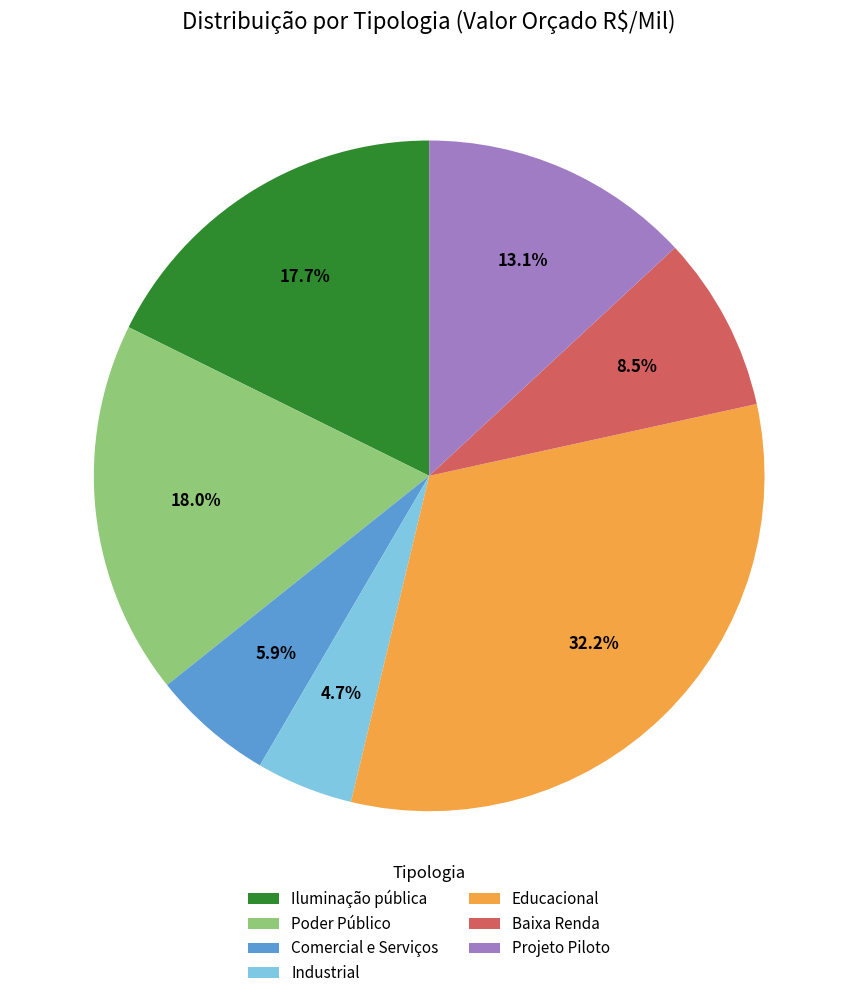

Which has a higher value, Projeto Piloto or Comercial e Serviços?

Projeto Piloto